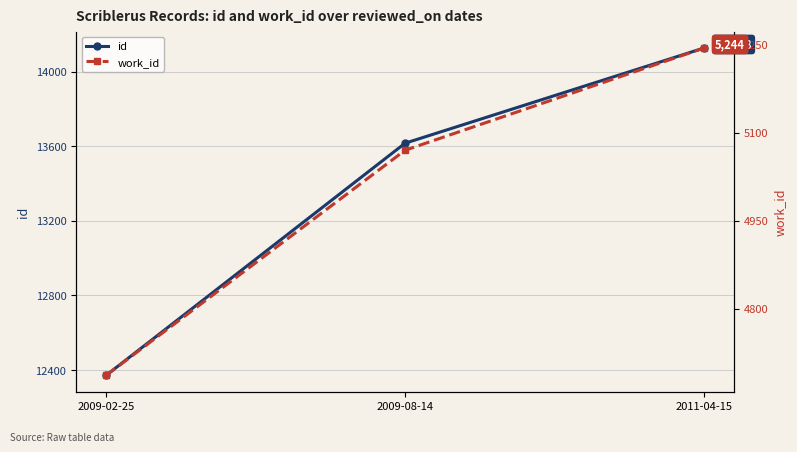

Which label corresponds to the largest value in the chart?

2011-04-15